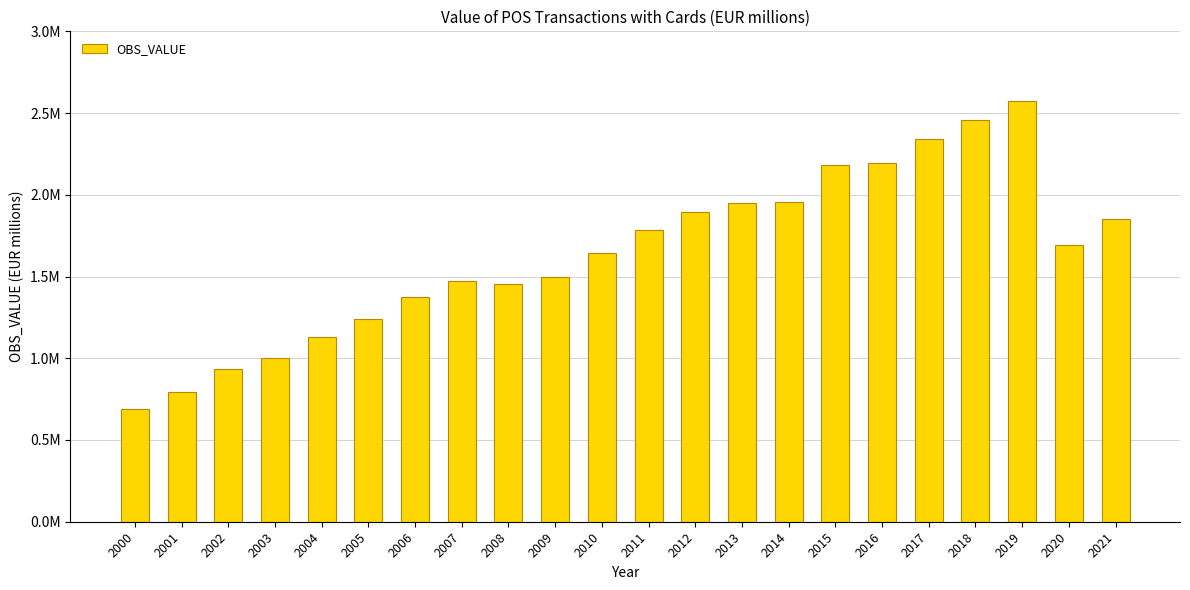

What is the average value?

1641679.8